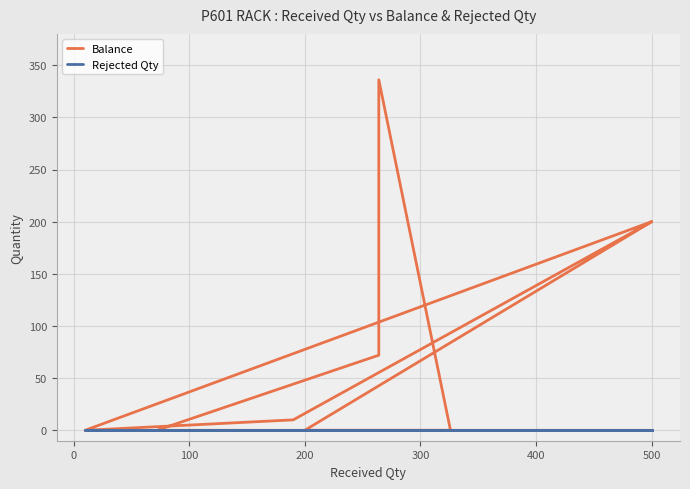

Is the value of Balance at 0 greater than the value of Rejected Qty at 400?

Yes